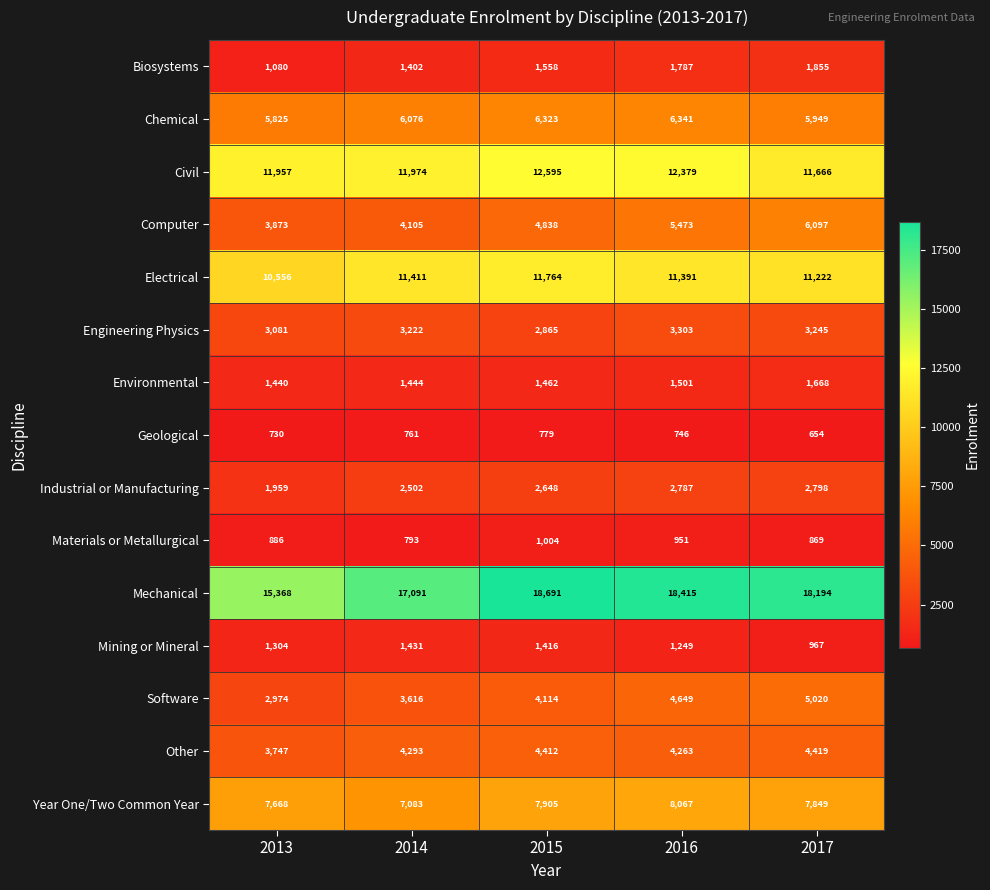

What is the difference between the second highest and minimum values in the Chemical series?

498